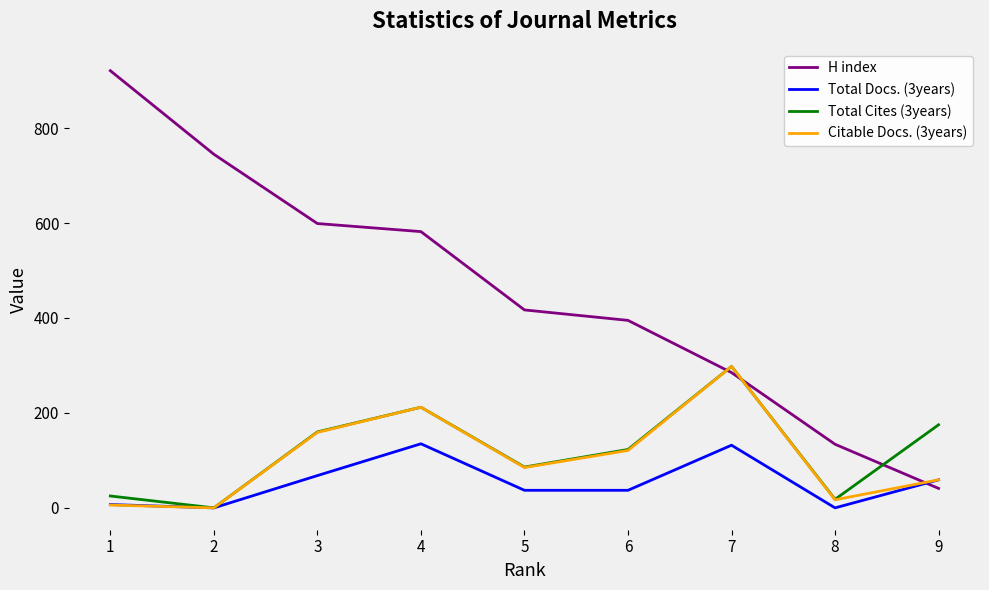

At which label does H index reach its peak?

1